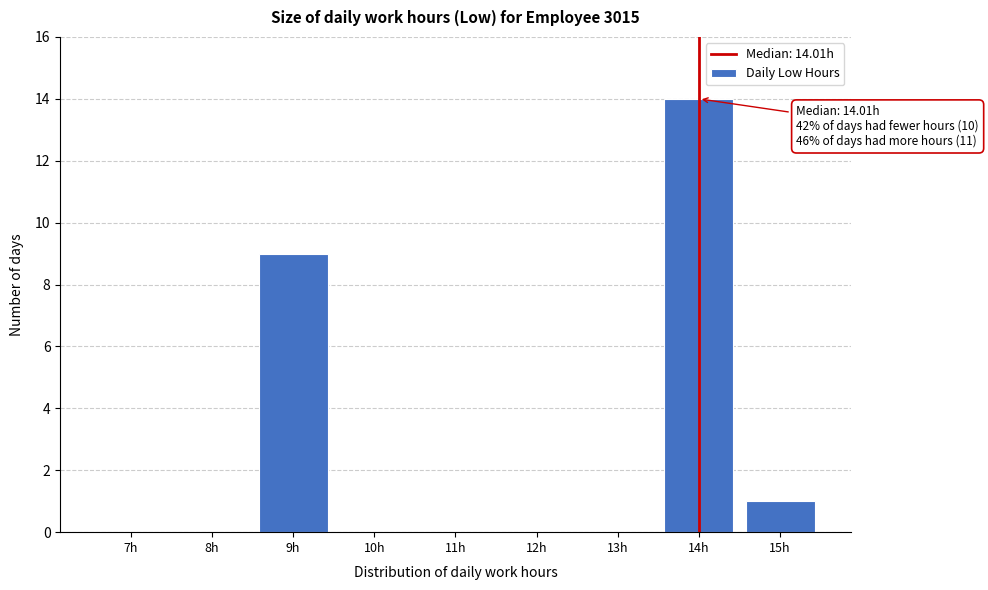

Reading left to right, extract all data points from this chart.

7h=0	8h=0	9h=9	10h=0	11h=0	12h=0	13h=0	14h=14	15h=1